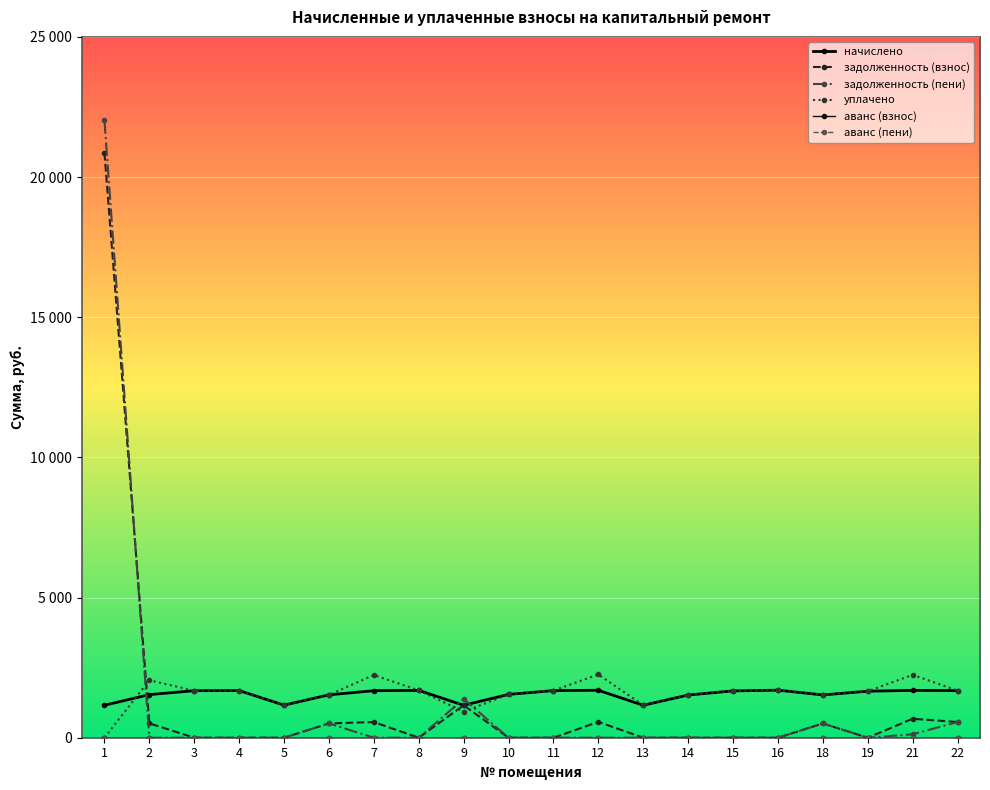

Is this an area chart (filled region under the line)?

No